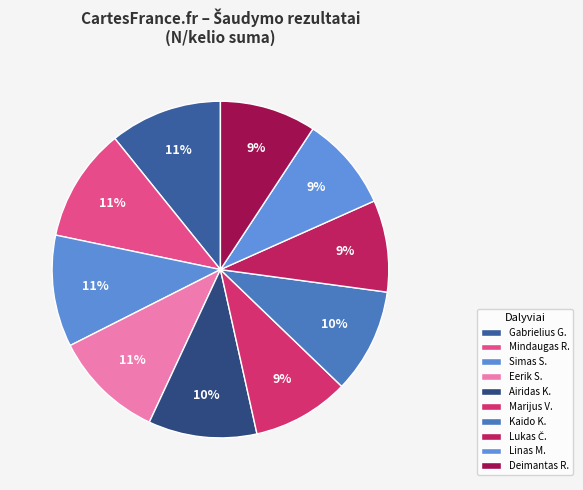

To the nearest percent, what is the average slice percentage?

10%